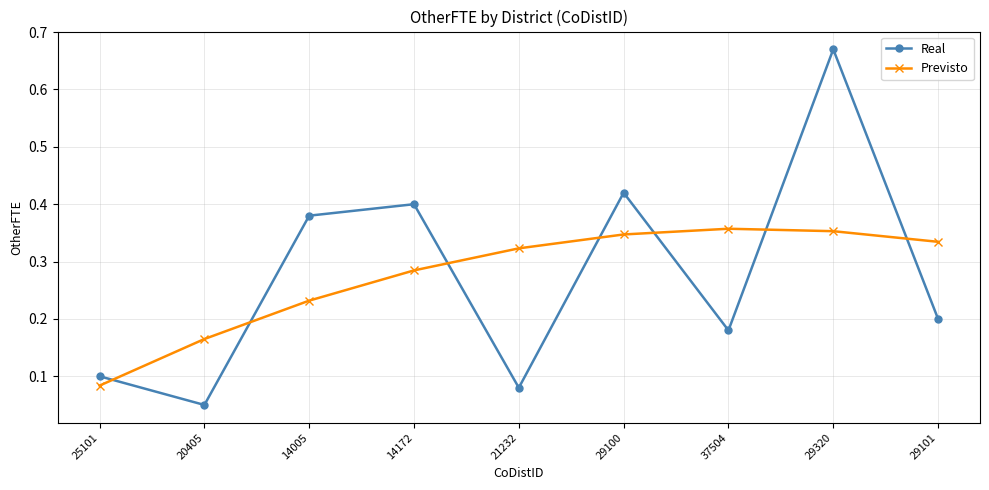

Where is Previsto nearest to the value 0?

25101